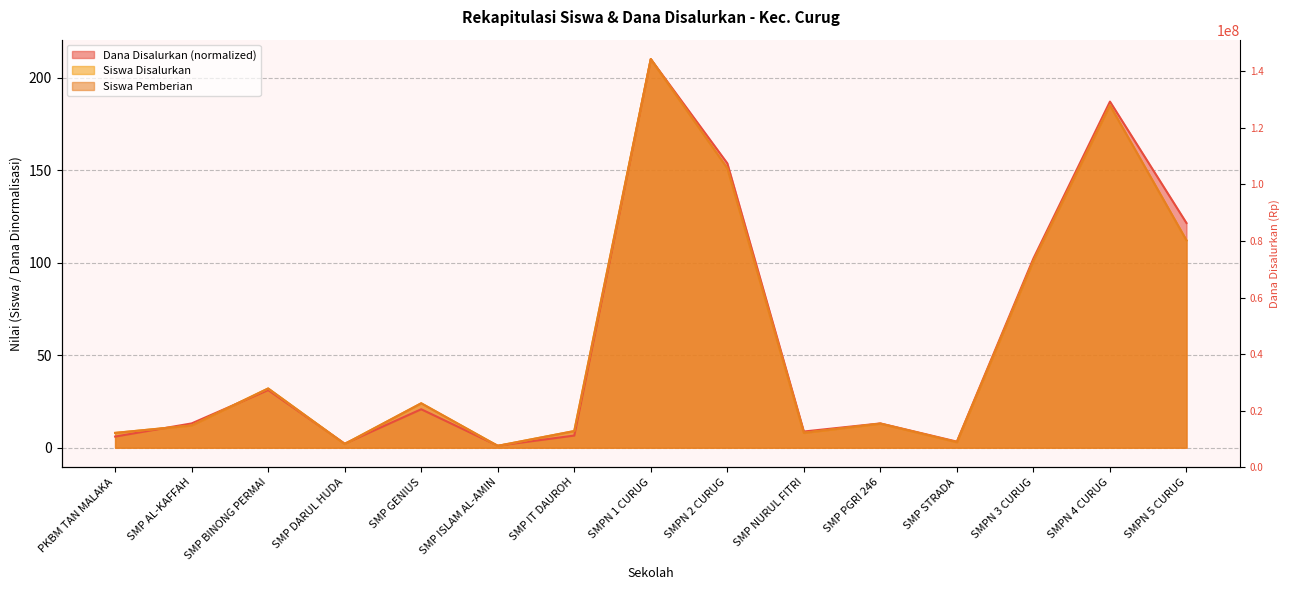

How many data points in Siswa Disalurkan are above 13?

7